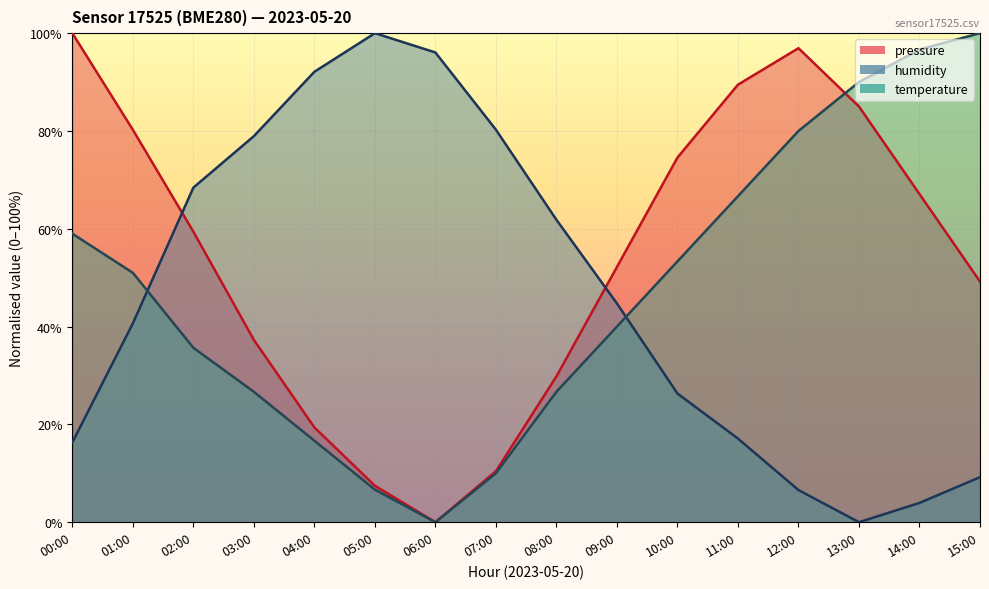

Where does the humidity series first go above 44?

02:00